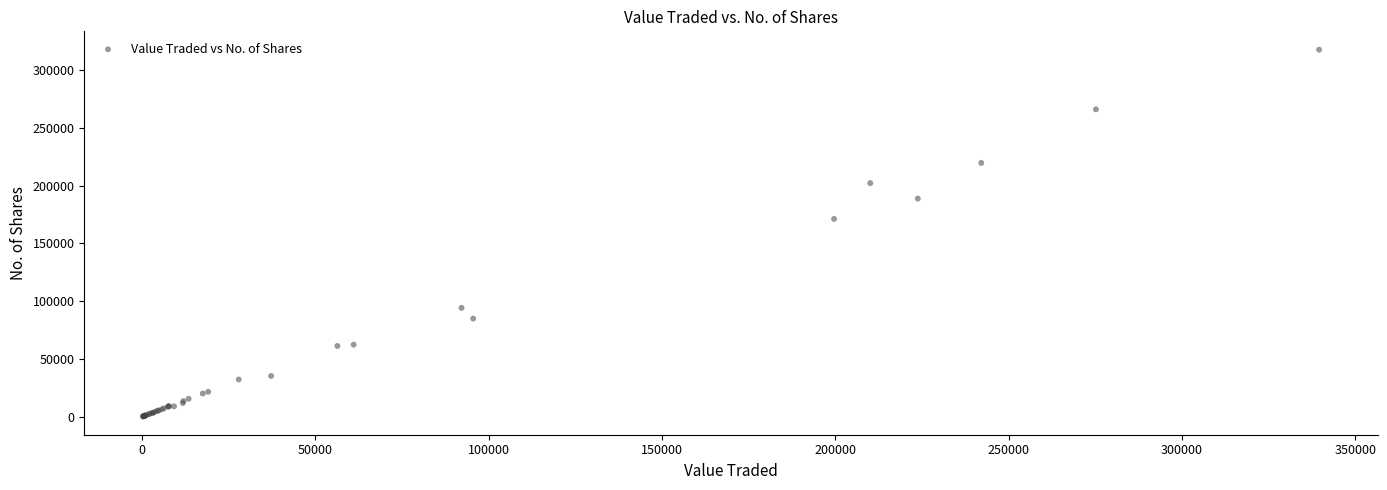

What Y value in the scatter plot is closest to 159017?

171221